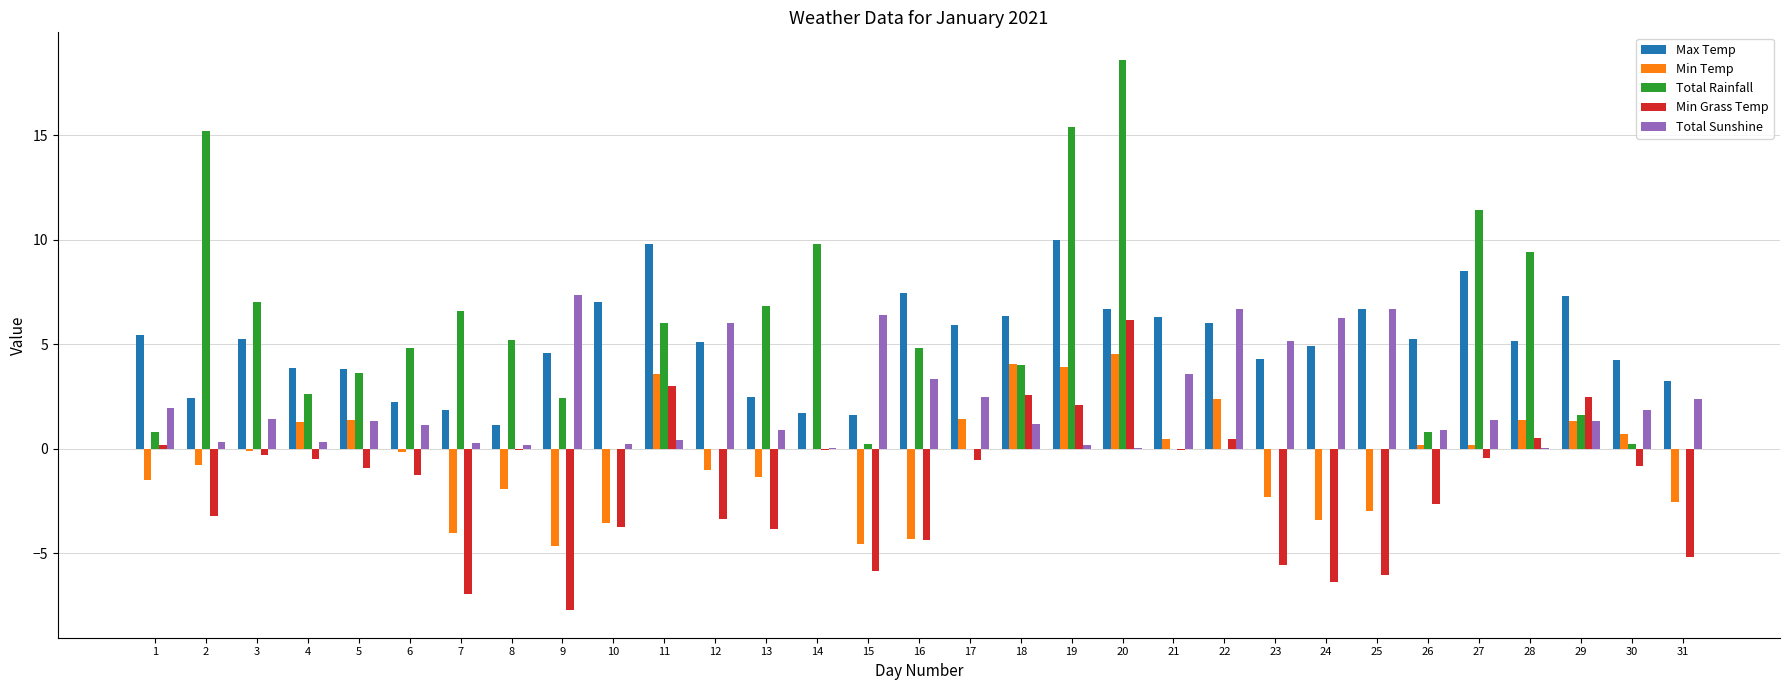

What is the greatest value displayed?

18.6